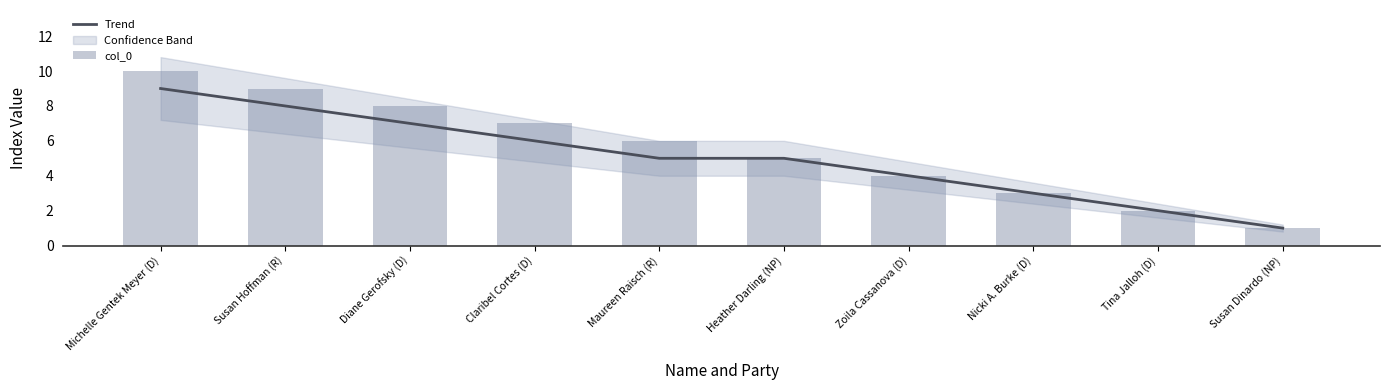

What is the difference between the col_0 values at Heather Darling (NP) and Zoila Cassanova (D)?

1